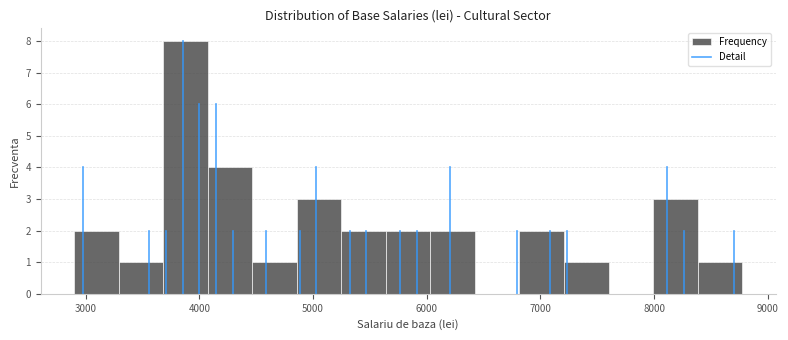

Read against the x-axis, roughly where is the centre of the tallest bar?

3900